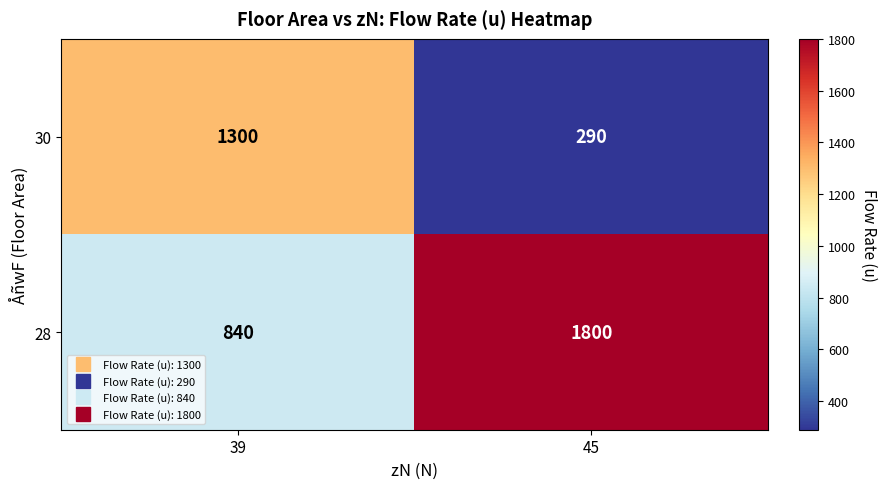

Rank the series by their maximum value, from highest to lowest.

28, 30